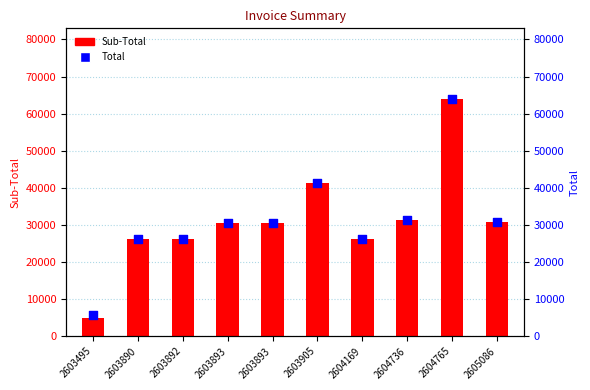

At how many categories does at least one series exceed 48818?

1